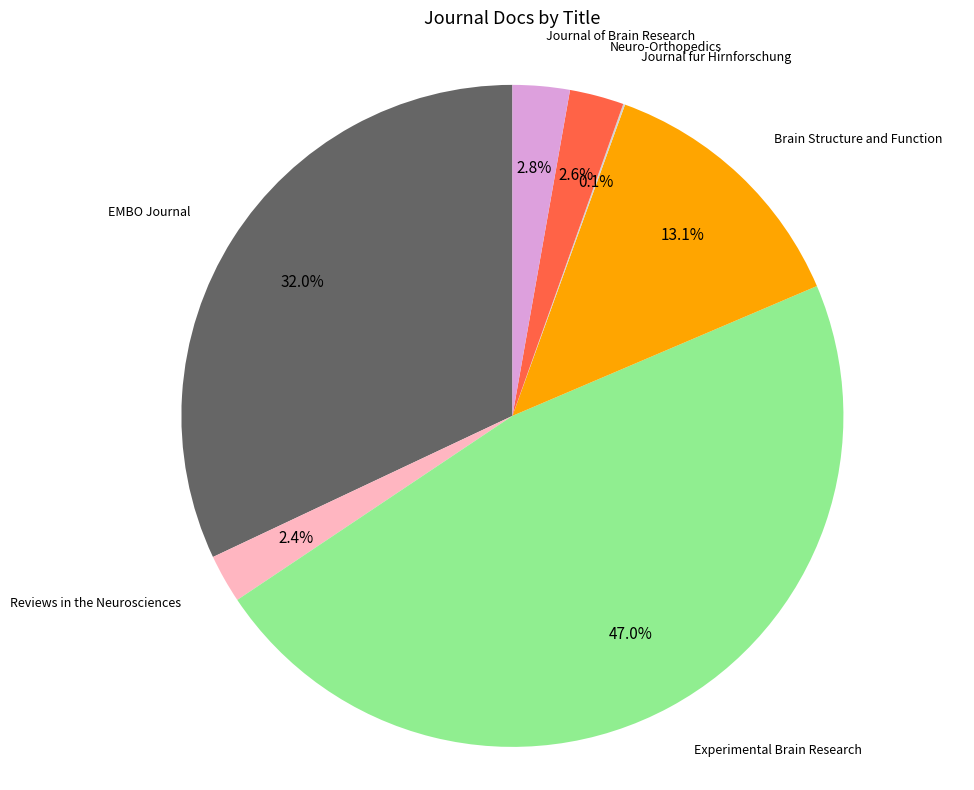

Does any single category account for the majority?

No